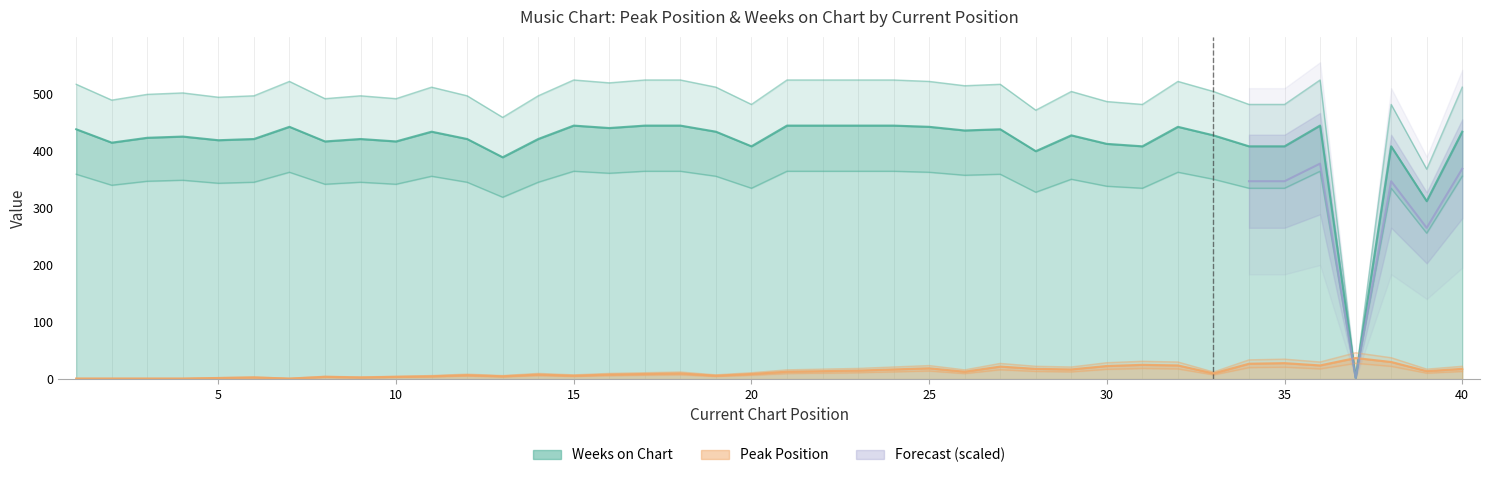

At which category does Peak Position reach its first local peak?

6